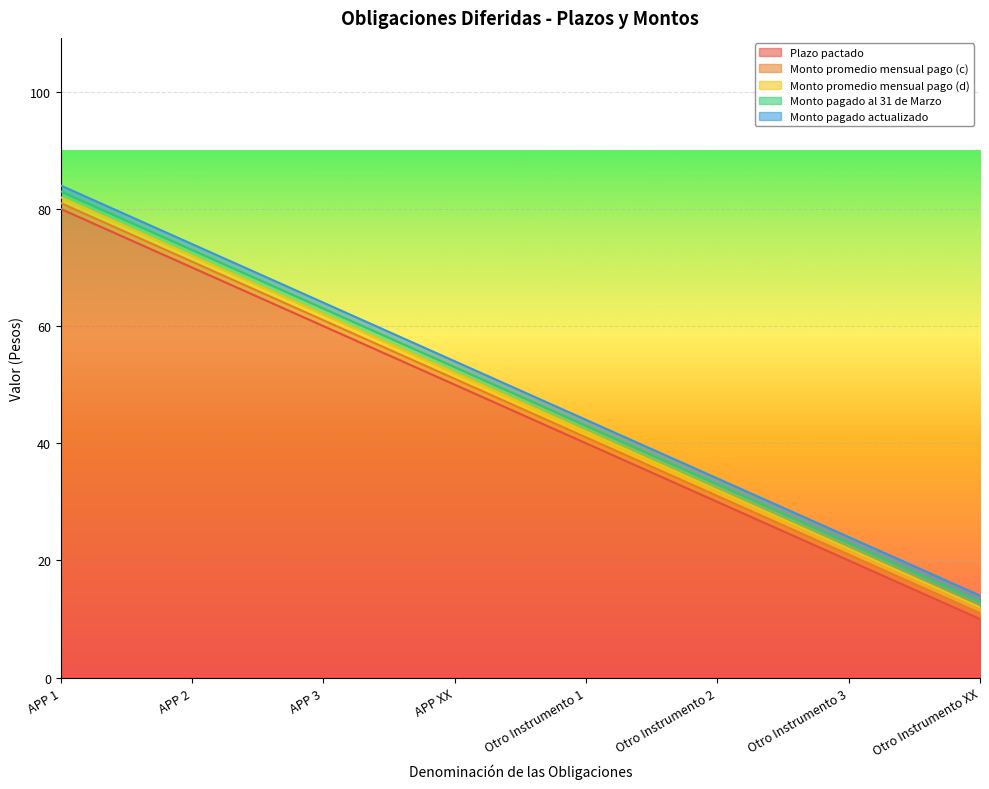

Which series changed the most between APP 3 and Otro Instrumento XX?

Plazo pactado